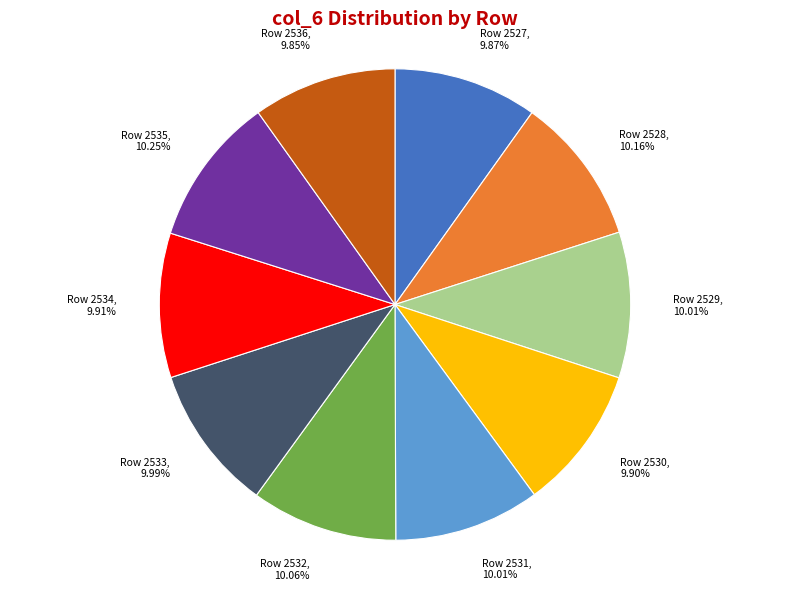

Does any single category account for the majority?

No